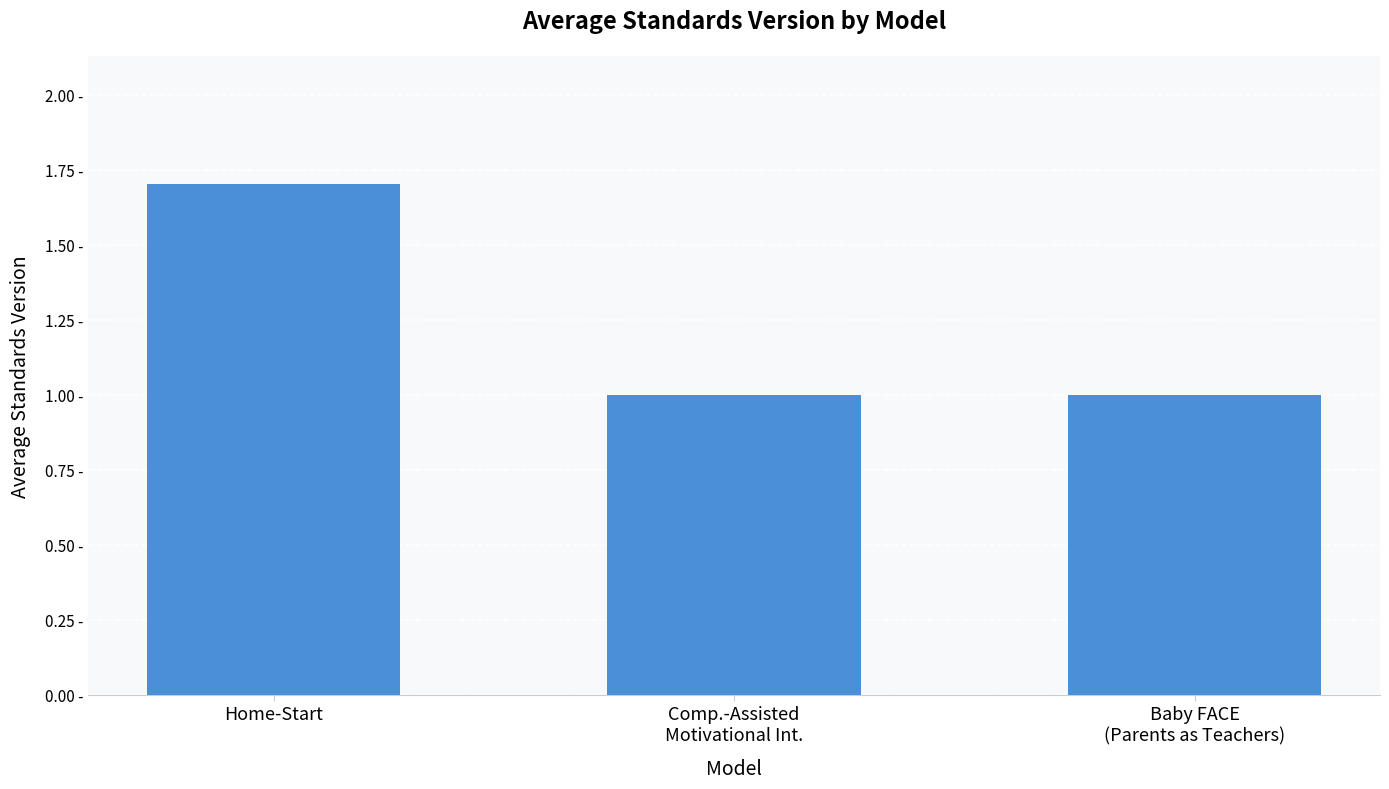

What is the value of the 3rd bar from the left?

1.0